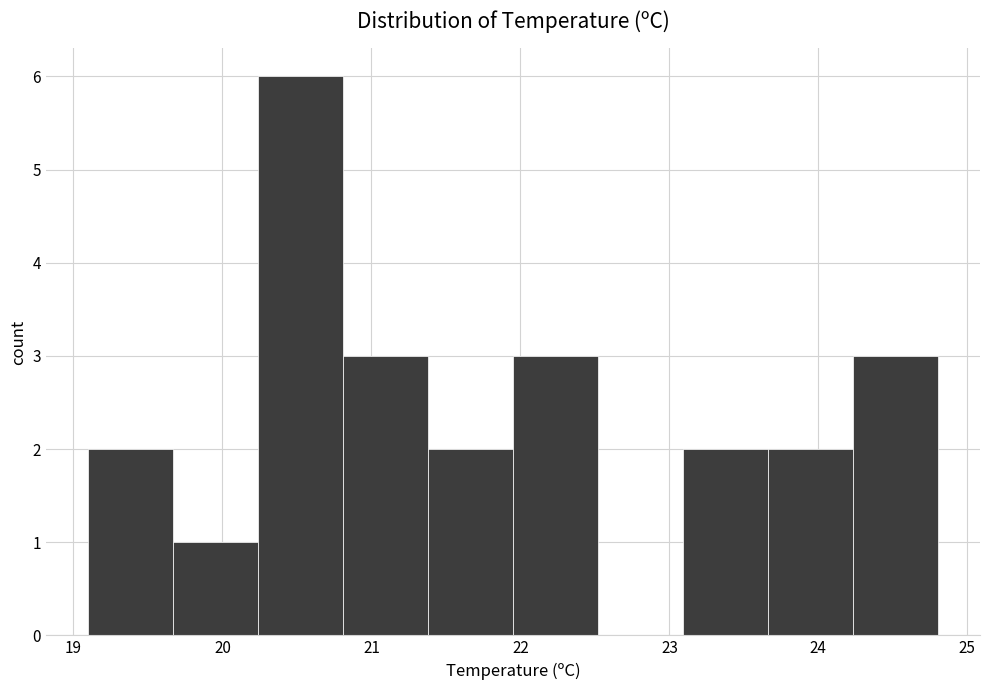

Over which range of the x-axis is the bar tallest?

20.24 to 20.81